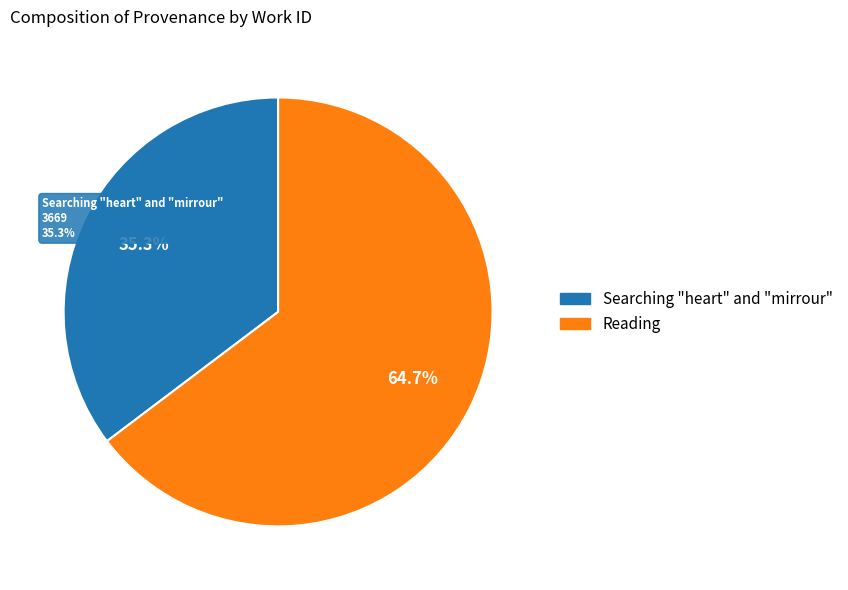

What is the majority slice?

Reading